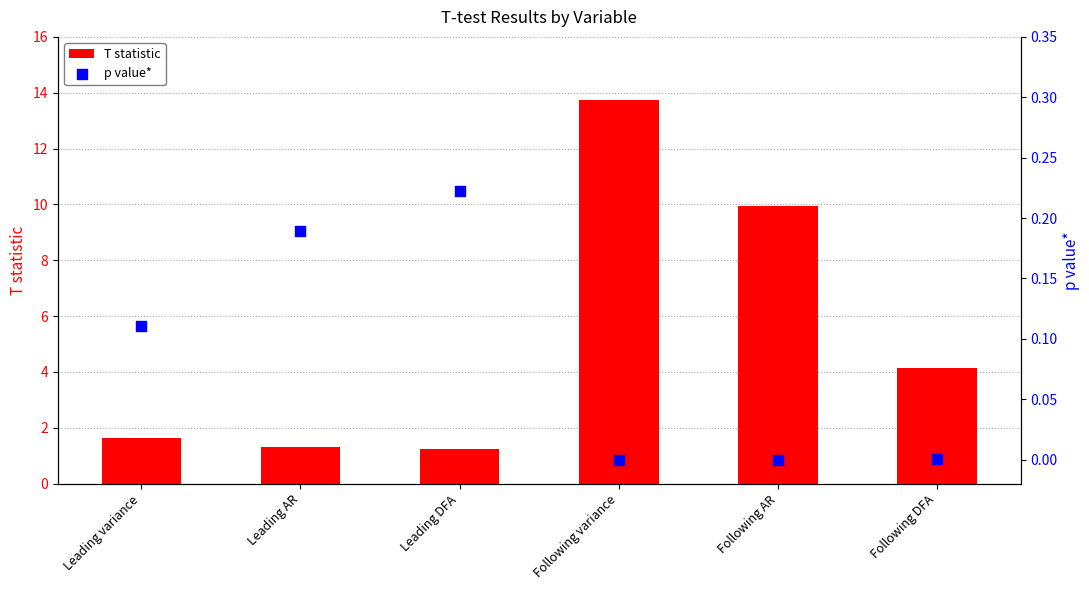

Which series contains the lowest Y value?

p value*